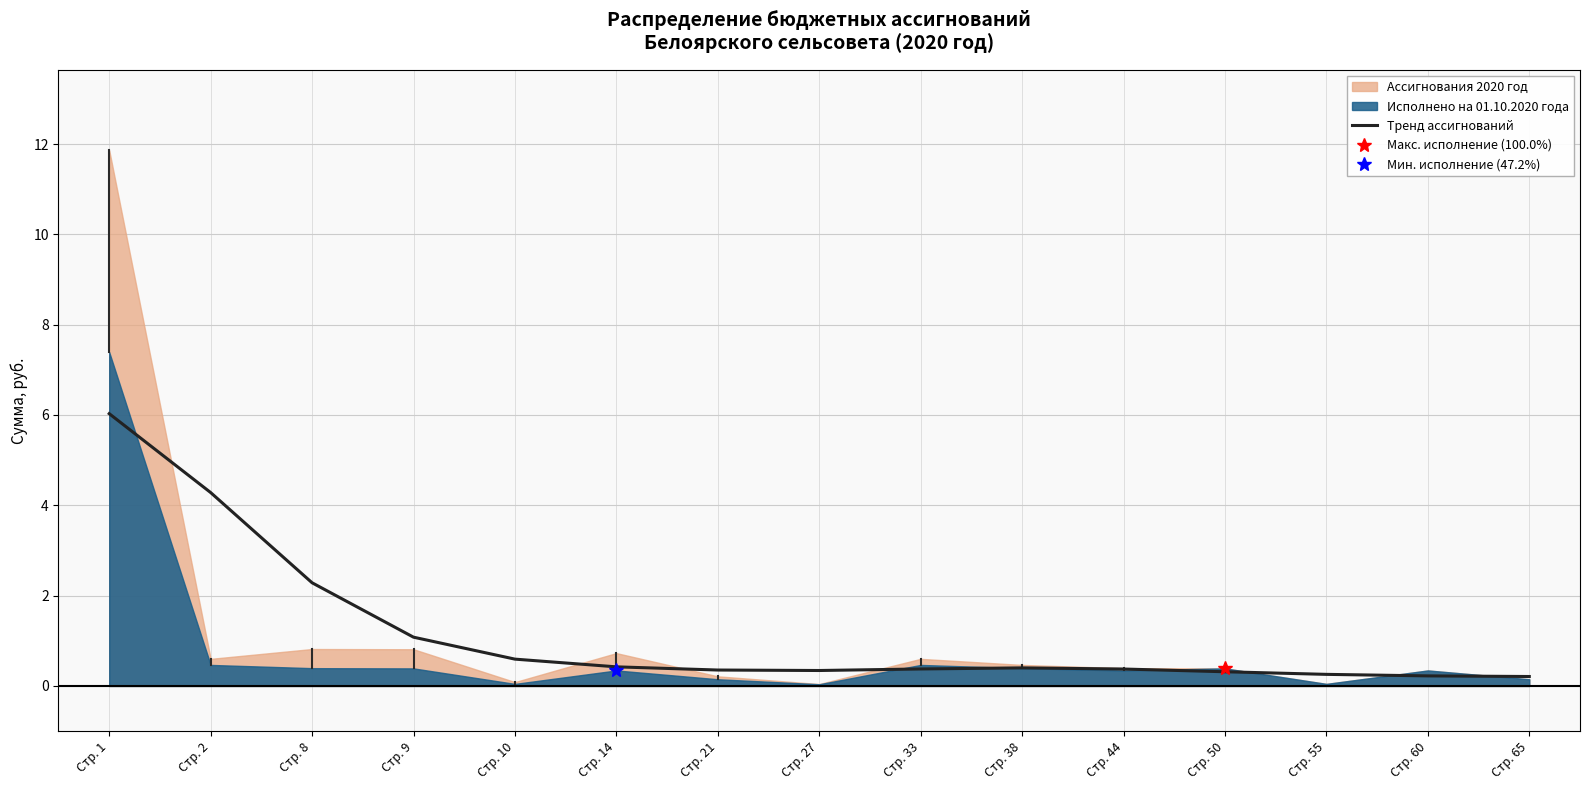

Is it true that the value at Стр. 33 is 0.2?

False